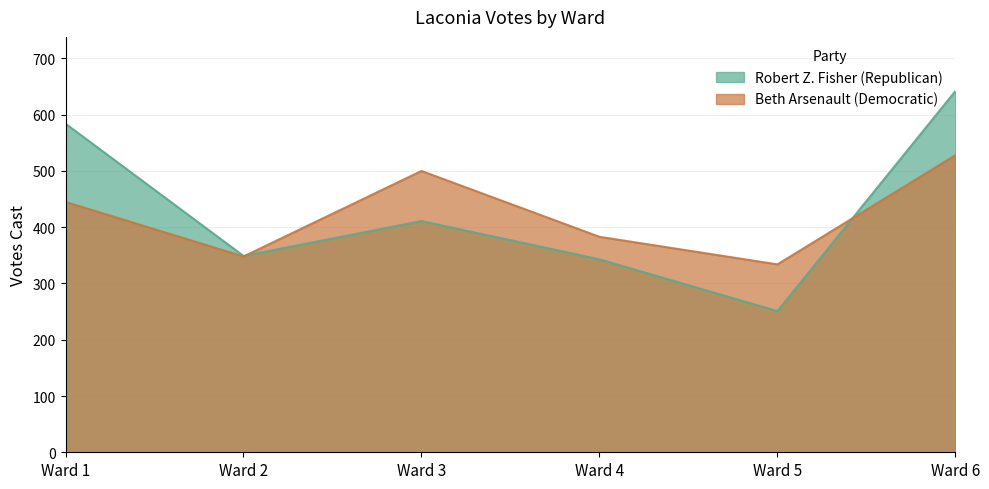

Between which two adjacent categories do Beth Arsenault (Democratic) and Robert Z. Fisher (Republican) first intersect?

Ward 2 and Ward 3